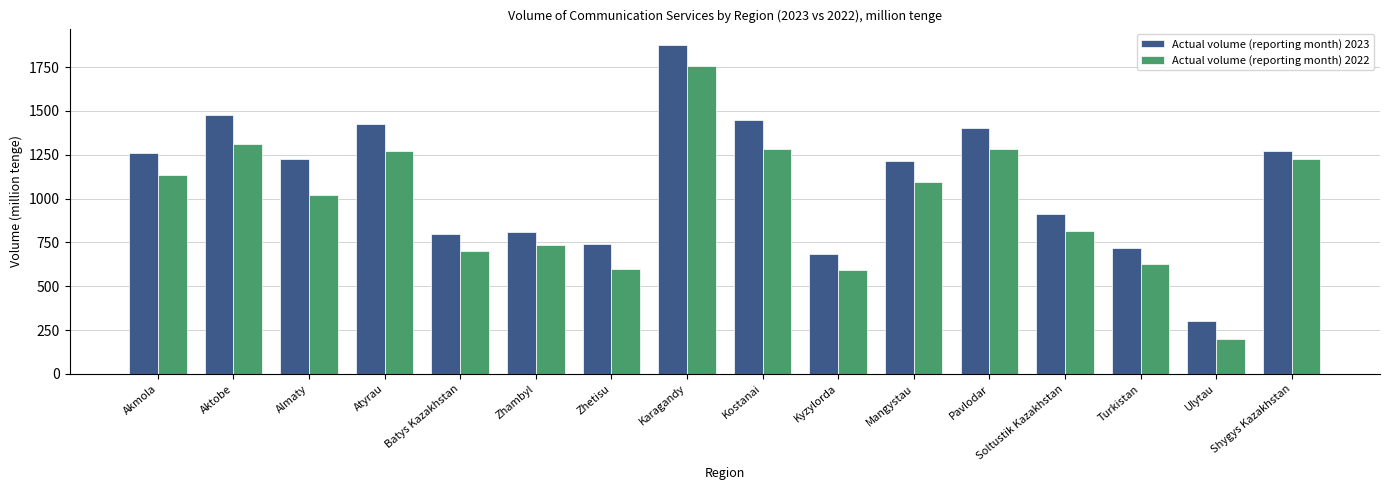

Count the number of categories in the chart.

16